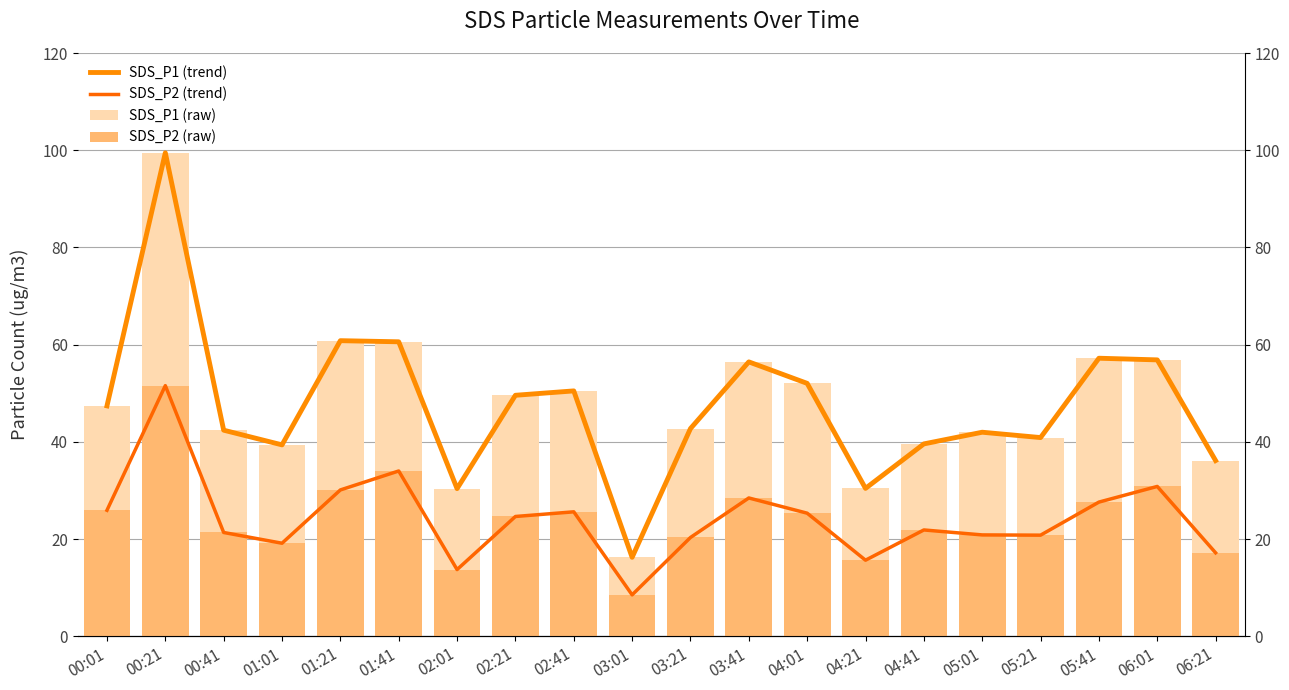

What is the lowest value of the SDS_P2 (raw) series?

8.6